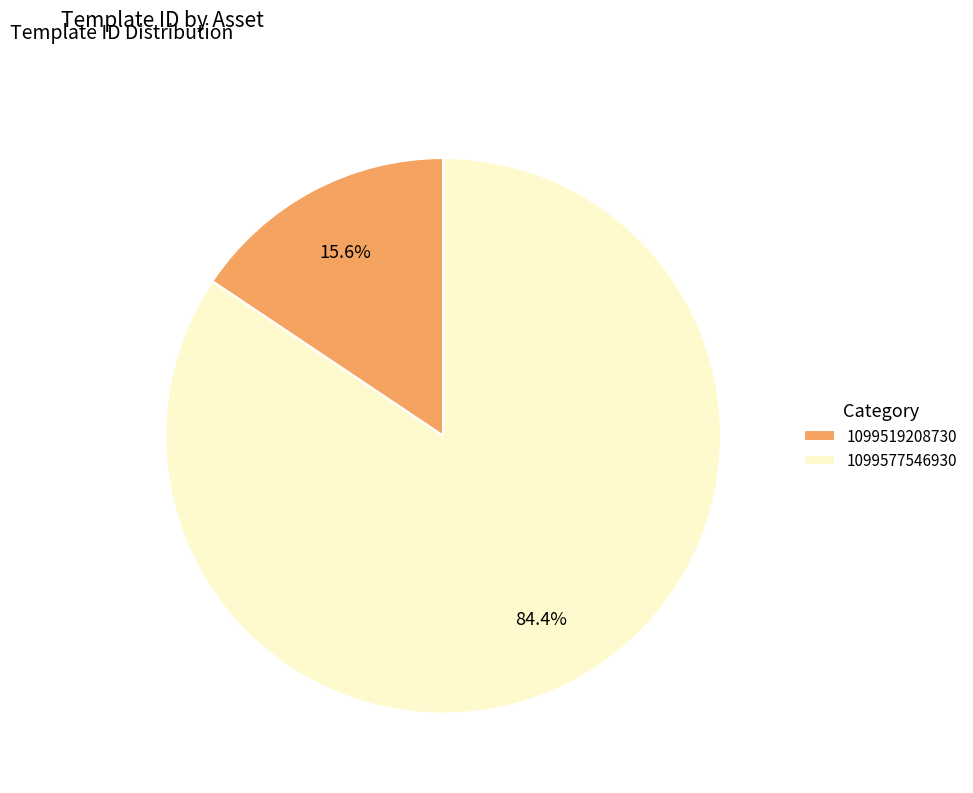

What percentage do 1099519208730 and 1099577546930 together represent?

100.0%